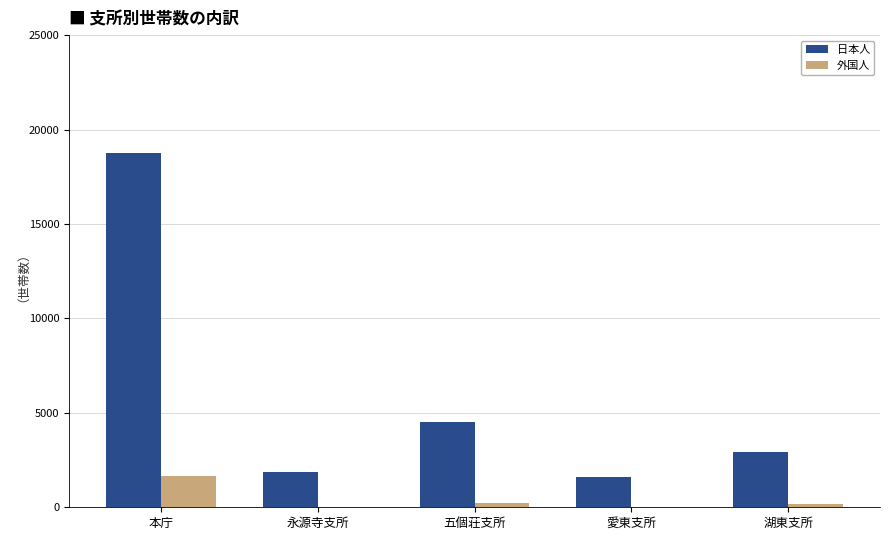

True or false: 日本人 has a value of 2944 at 湖東支所.

True